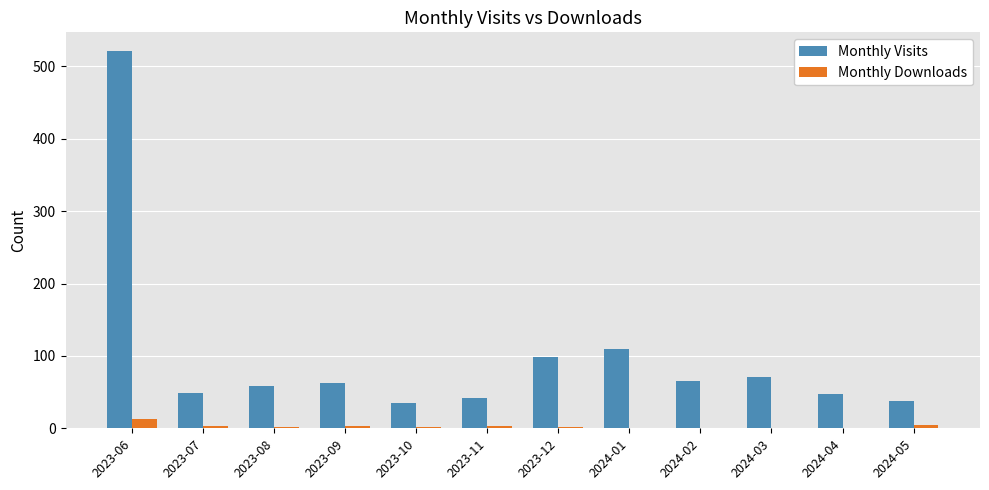

What is the greatest value displayed?

521